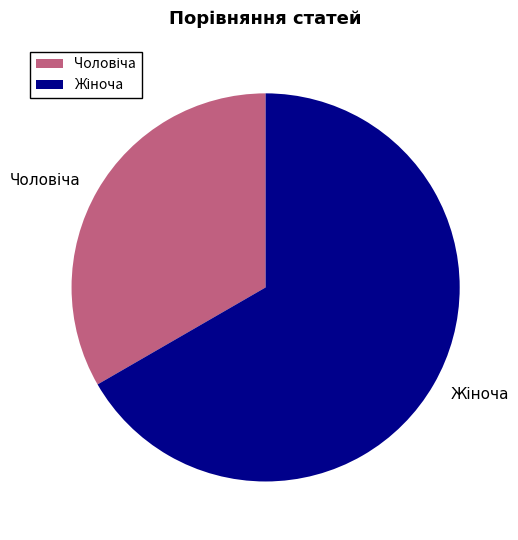

Is there any slice that represents more than half of the pie?

Yes